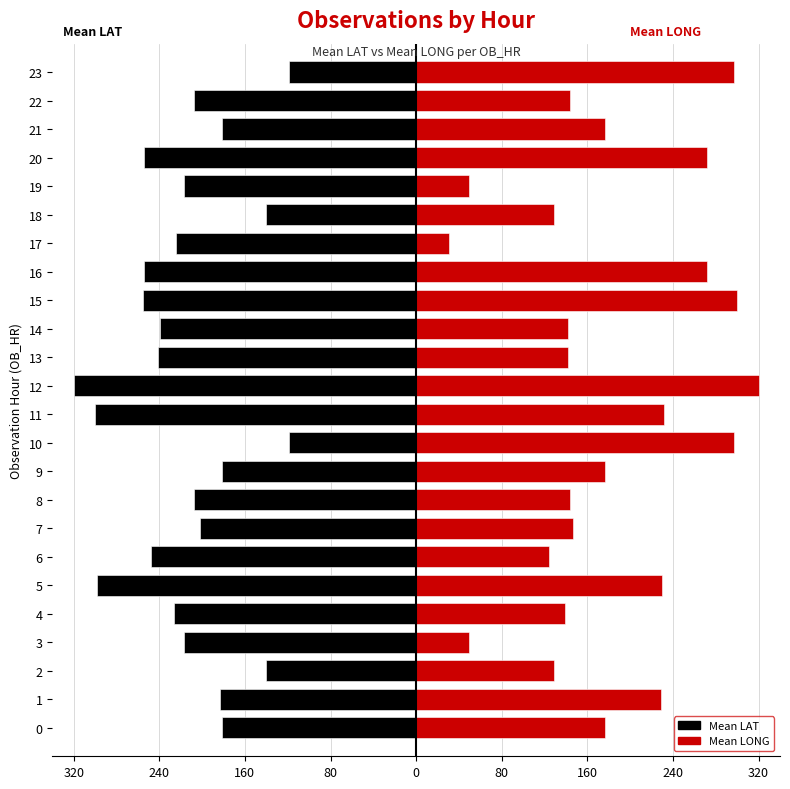

The Mean LONG series shows 320.0 at 12. True or false?

True